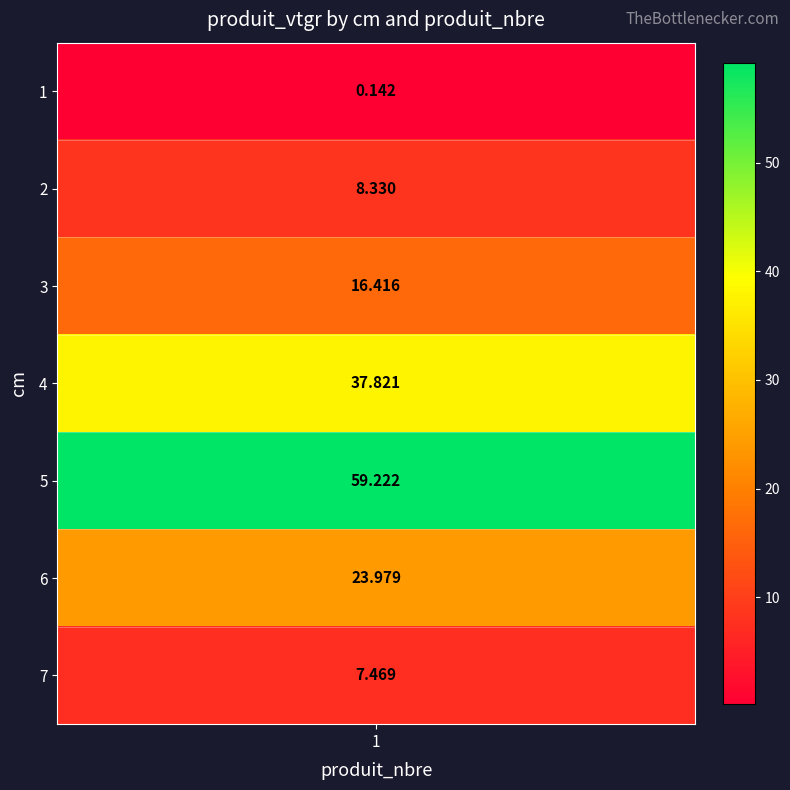

What is the greatest value displayed?

59.2